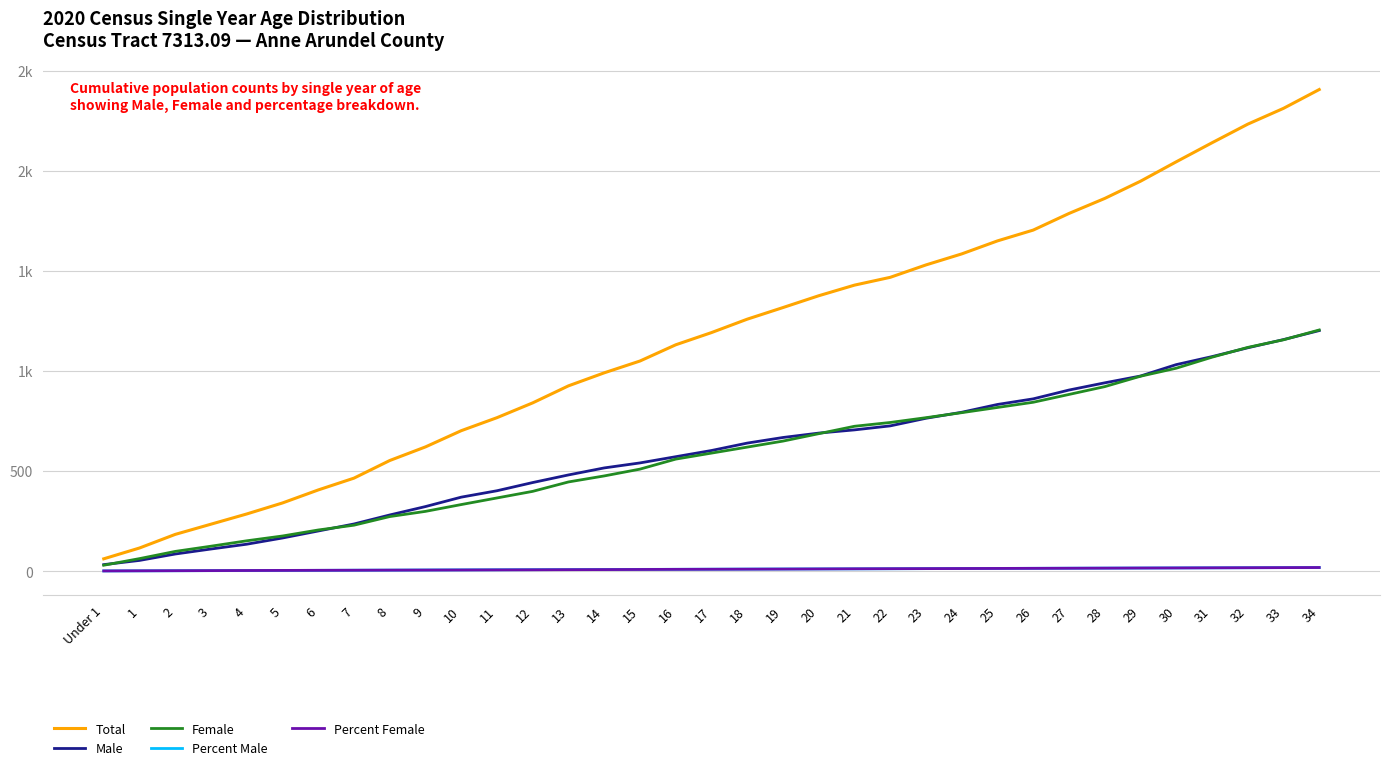

What is the difference between the Male values at 24 and 11?

392.0